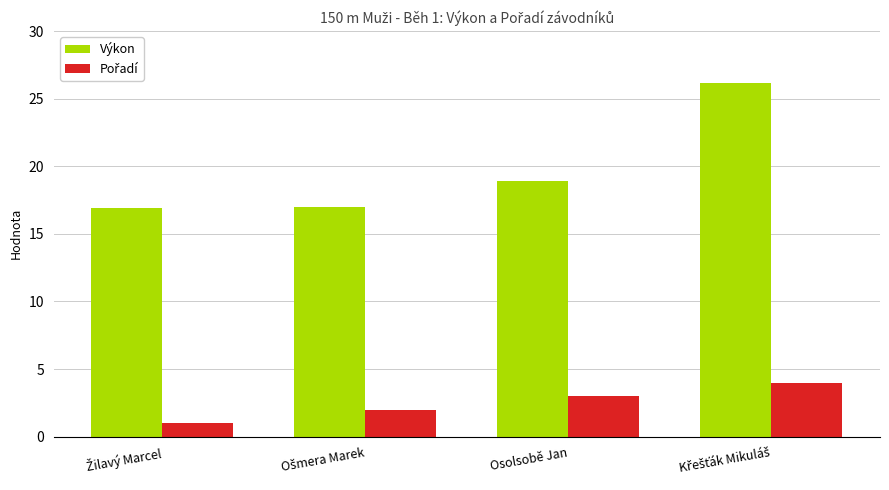

True or false: Výkon has a value of 18.9 at Osolsobě Jan.

True